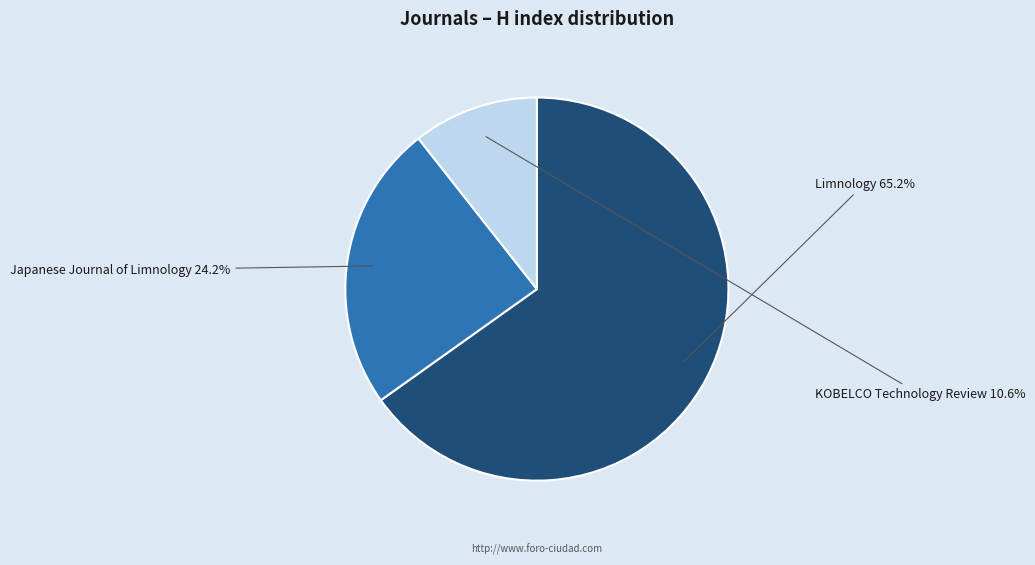

Is there any slice that represents more than half of the pie?

Yes